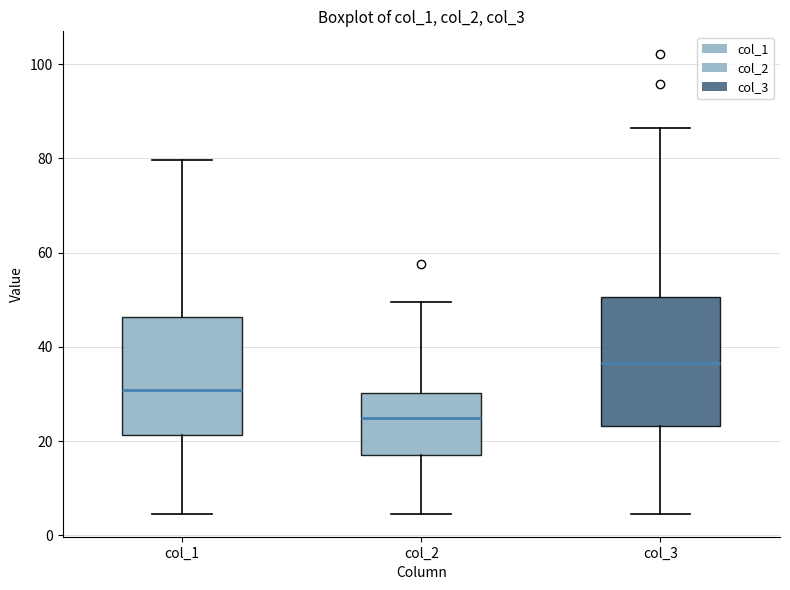

Reading left to right, read every box against the y-axis: the position of its median line, the range the box covers, and the ends of its whiskers. The values are not printed on the chart, so give them approximately, as read against the axis.

col_1: median 30, box 22 to 46, whiskers 4 to 80
col_2: median 26, box 18 to 30, whiskers 4 to 50
col_3: median 36, box 24 to 50, whiskers 4 to 86